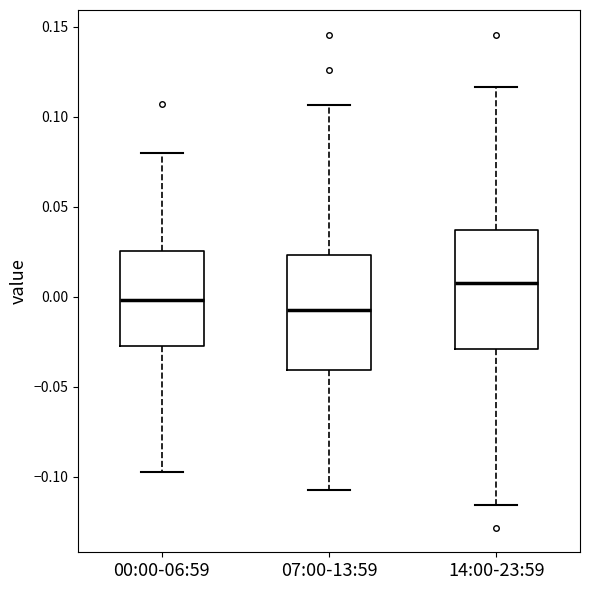

Reading left to right, read every box against the y-axis: the position of its median line, the range the box covers, and the ends of its whiskers. The values are not printed on the chart, so give them approximately, as read against the axis.

00:00-06:59: median 0.000, box -0.025 to 0.025, whiskers -0.100 to 0.080
07:00-13:59: median -0.005, box -0.040 to 0.025, whiskers -0.105 to 0.105
14:00-23:59: median 0.010, box -0.030 to 0.035, whiskers -0.115 to 0.115